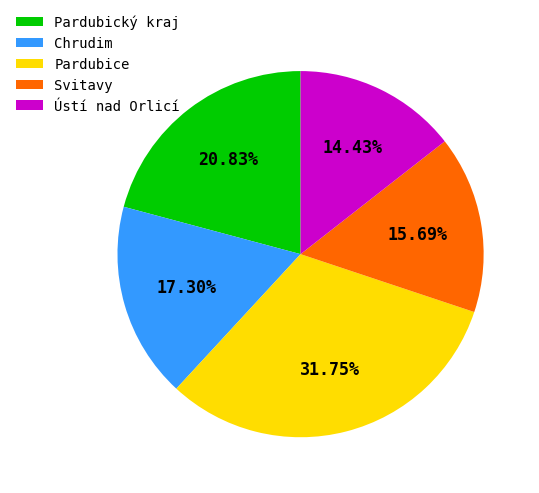

Is it true that Pardubice is 19% of the pie?

False